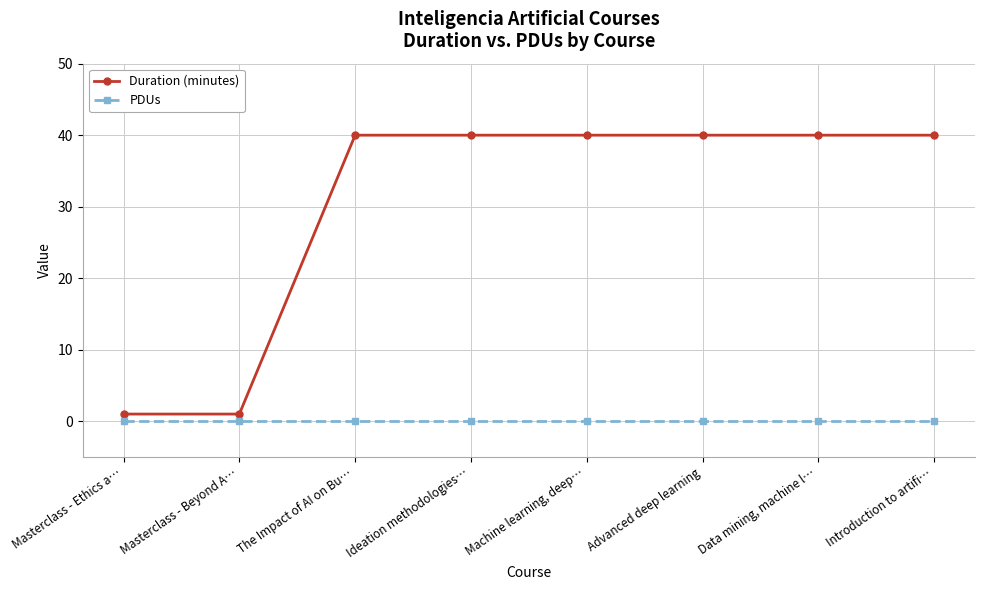

Rank the series by their maximum value, from highest to lowest.

Duration (minutes), PDUs